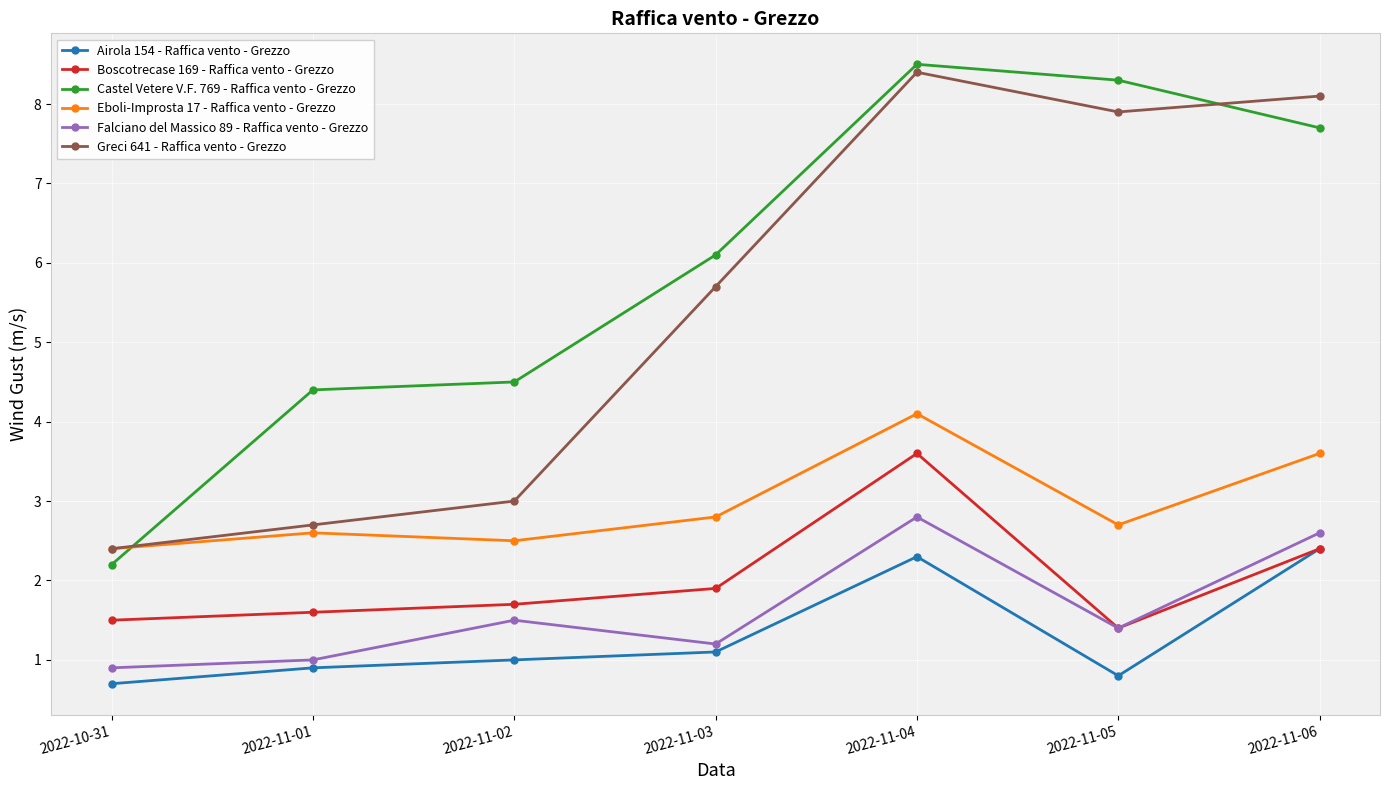

What is the label of the 6th point from the right?

2022-11-01